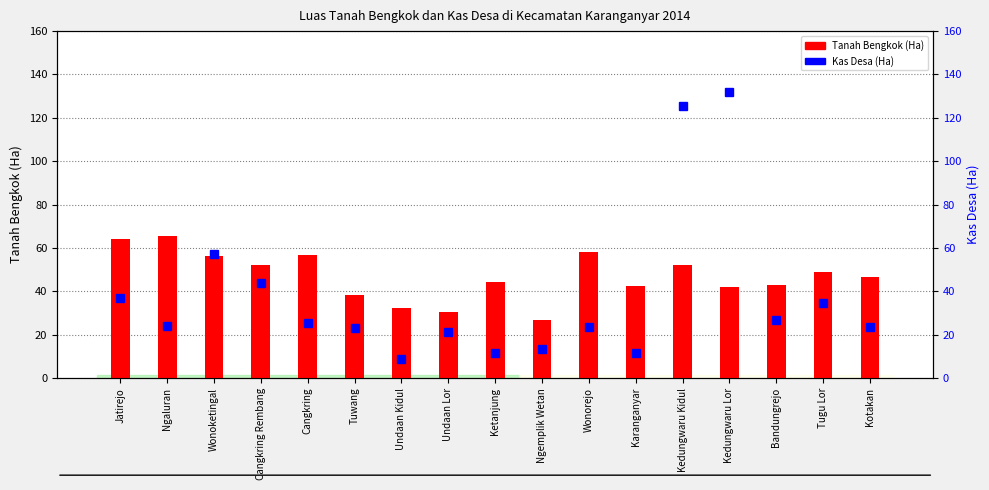

At Cangkring, list the series in order from smallest to largest.

Kas Desa (Ha), Tanah Bengkok (Ha)